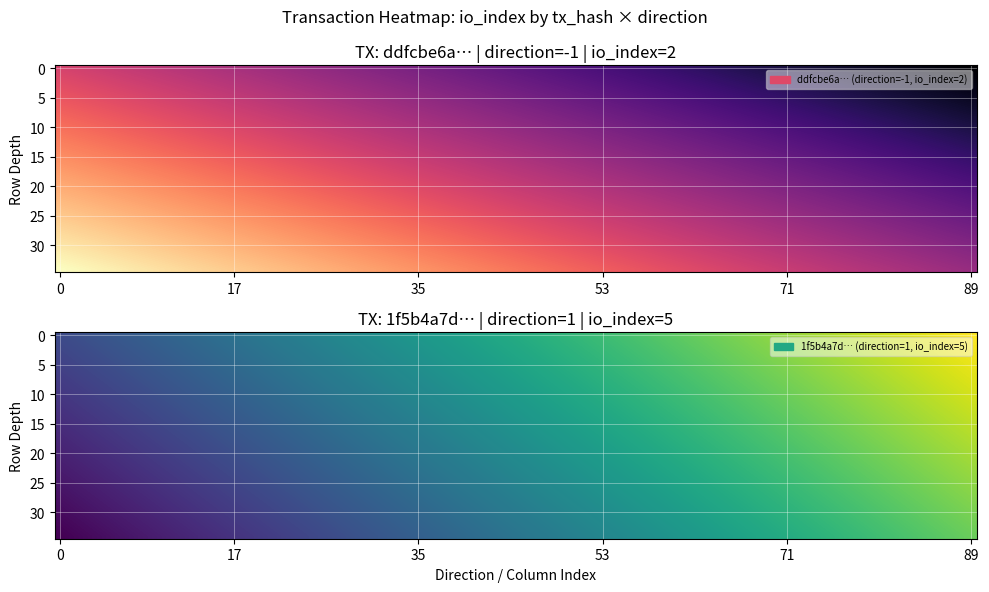

Rank the series at io_index from lowest to highest value.

ddfcbe6a62c2f022cb58aa46926d6895186f3ef, 1f5b4a7df4ff5f2c11e22b5114e57762d45c563